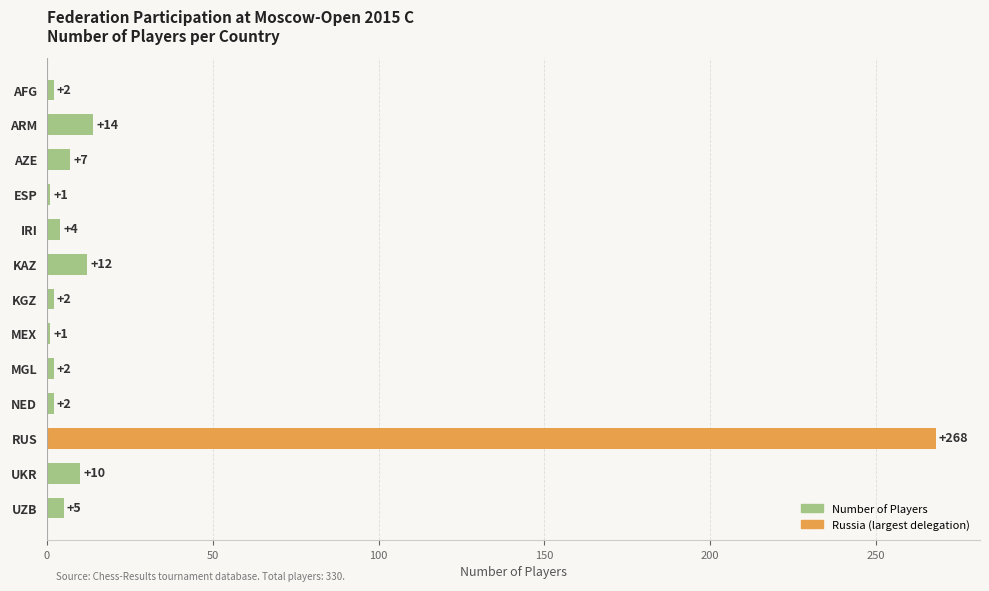

Count the number of data series in this chart.

1